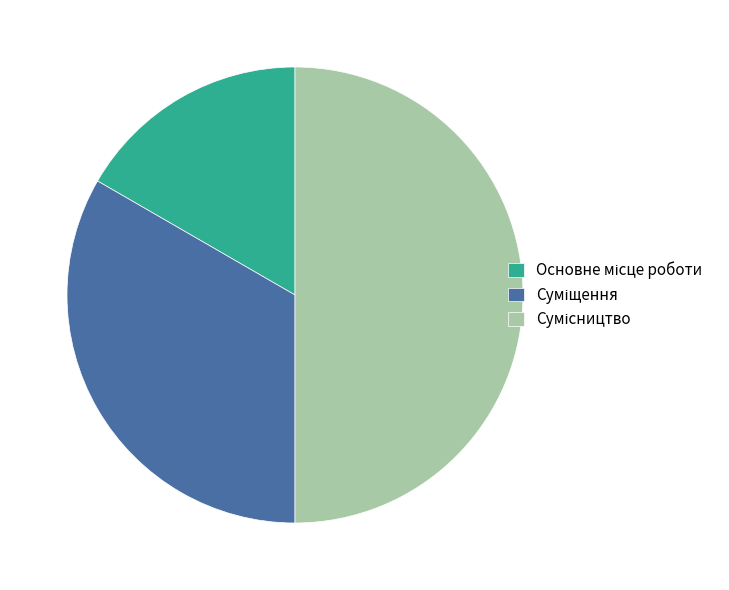

Which category has the smallest portion of the pie?

Основне місце роботи